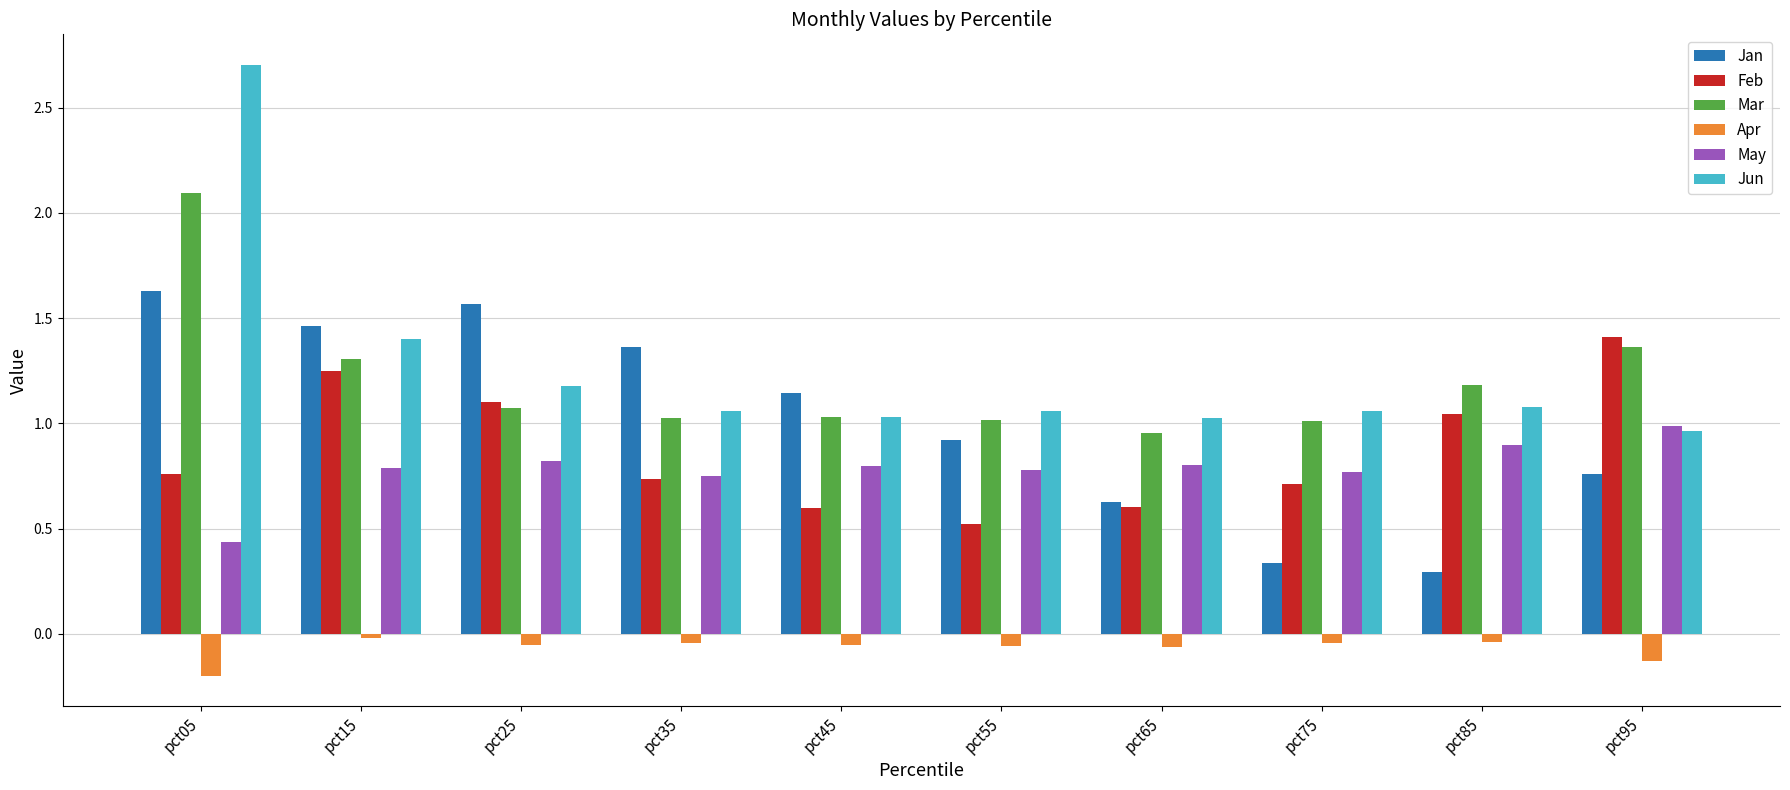

Rank the series by their maximum value, from highest to lowest.

Jun, Mar, Jan, Feb, May, Apr